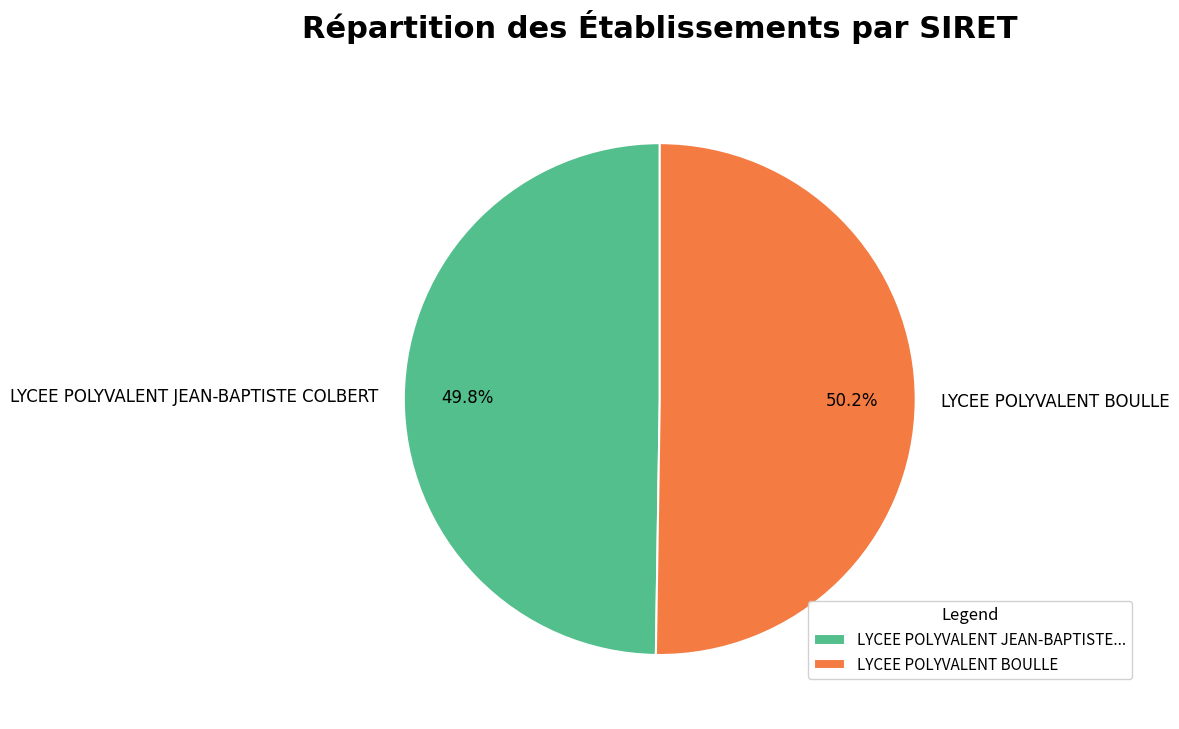

Is it true that LYCEE POLYVALENT JEAN-BAPTISTE COLBERT is 42% of the pie?

False